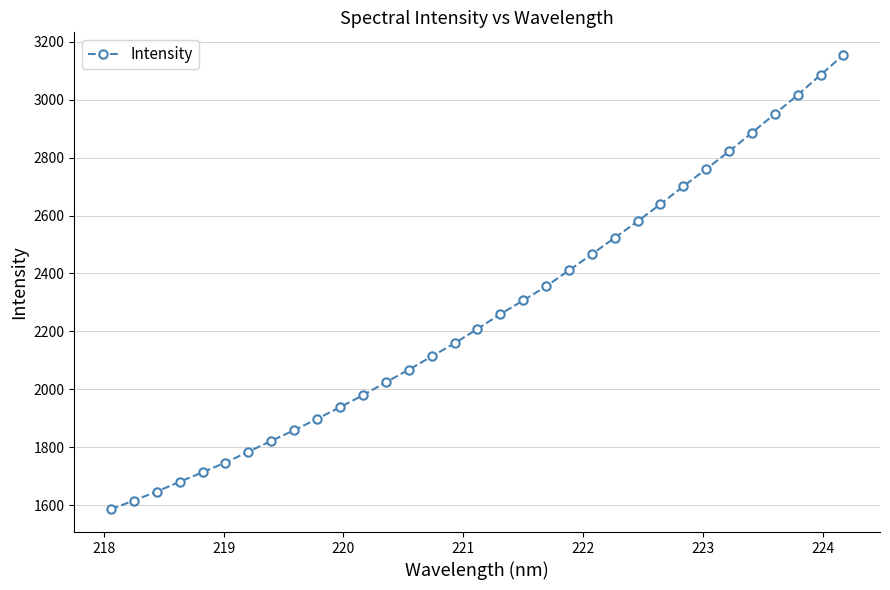

What is the value of the 2nd point from the left?

1616.0